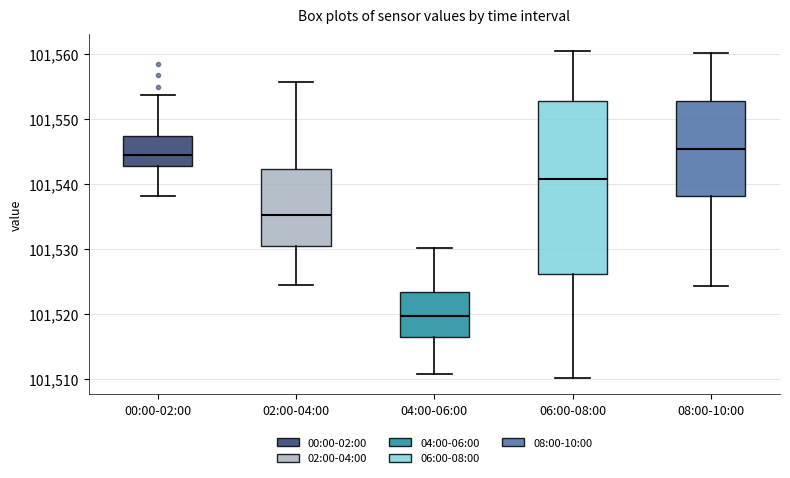

Which box is the tallest, from its lower edge to its upper edge?

06:00-08:00